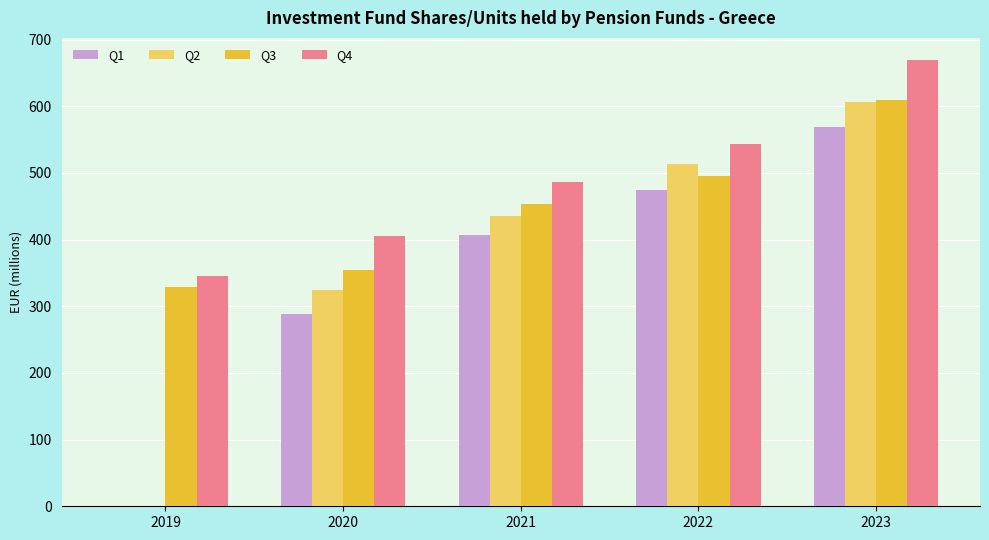

What is the total value across all series at 2022?

2027